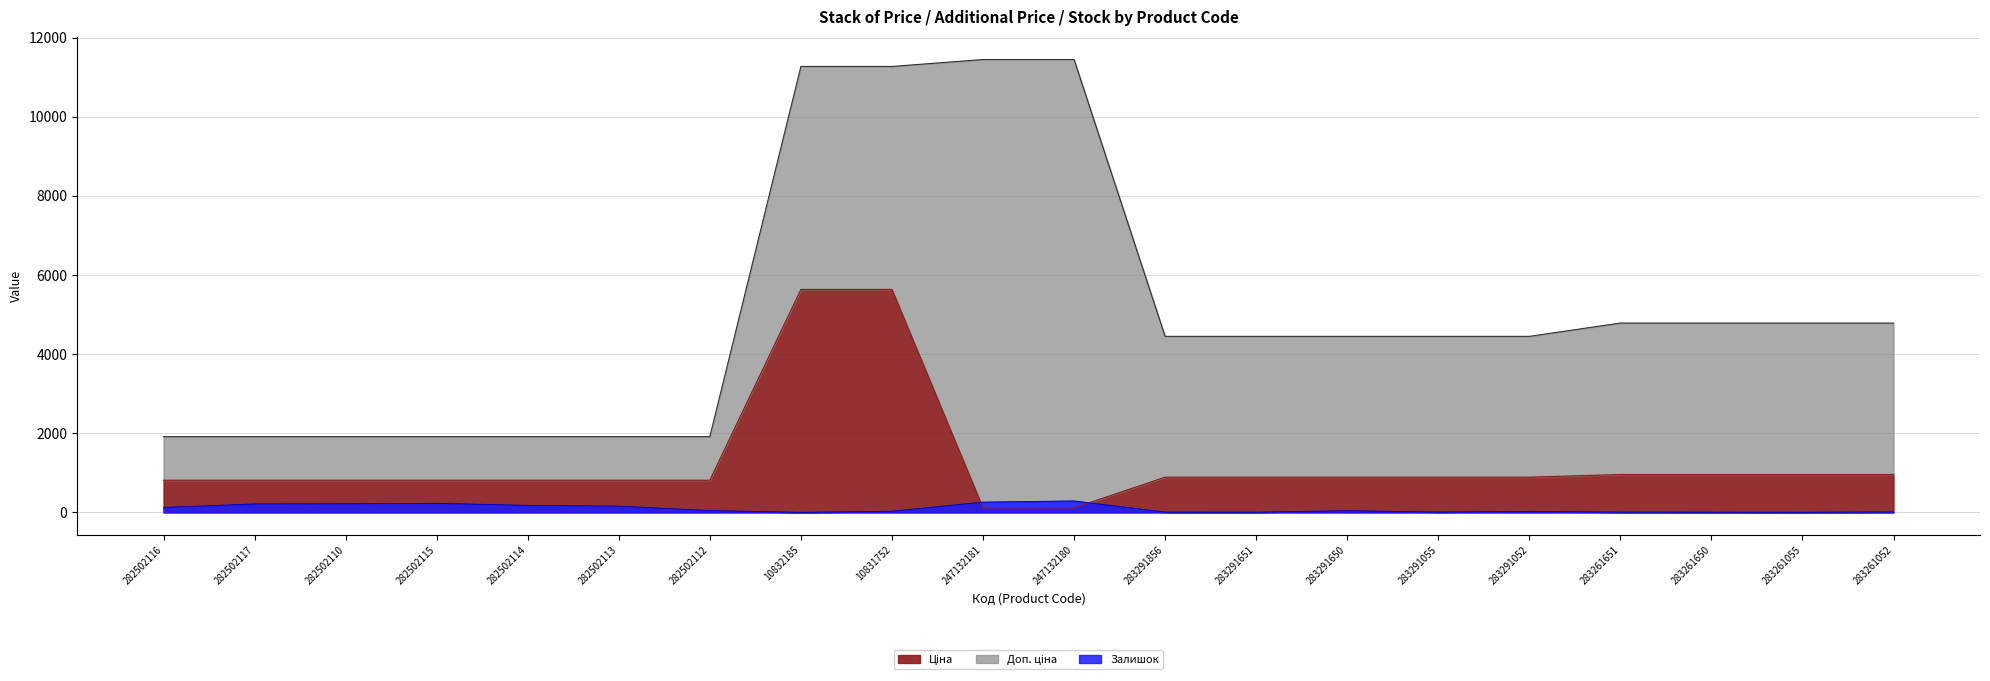

How many values in the Залишок series are below 43?

10